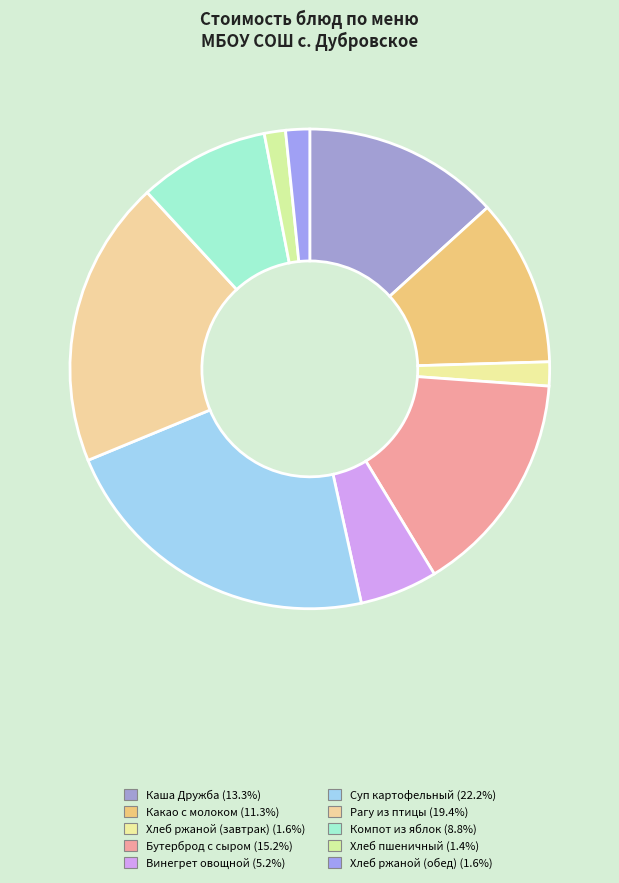

What percentage is NOT represented by Винегрет овощной?

94.8%